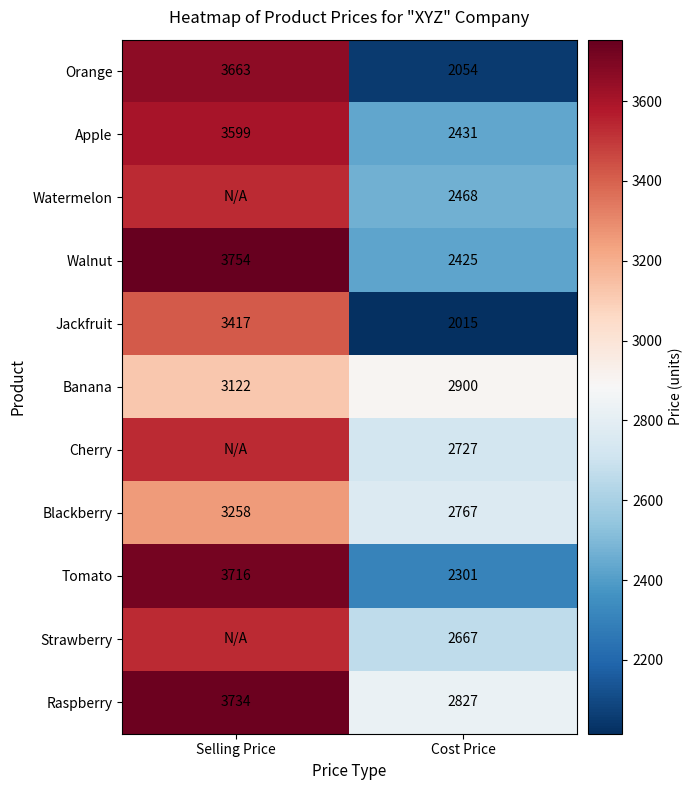

Count the Tomato values in the range 2301 to 3716.

2